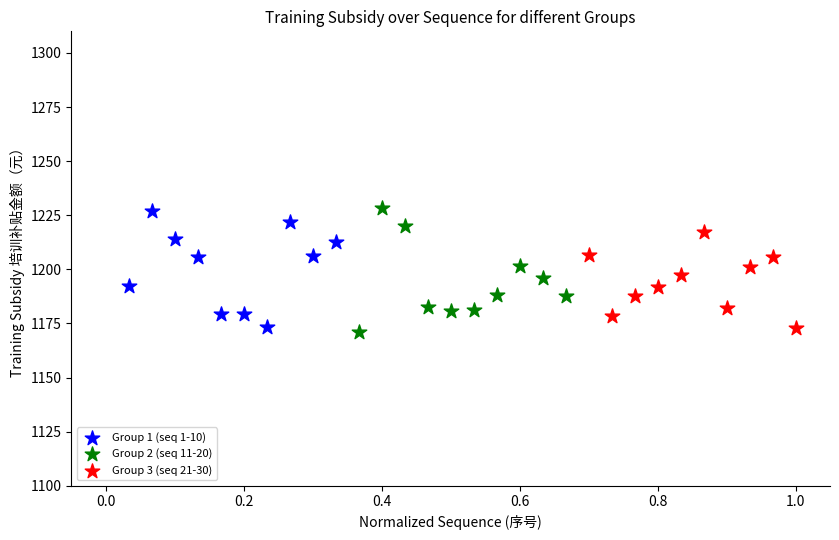

What are all the series names shown in the legend?

Group 1 (seq 1-10), Group 2 (seq 11-20), Group 3 (seq 21-30)